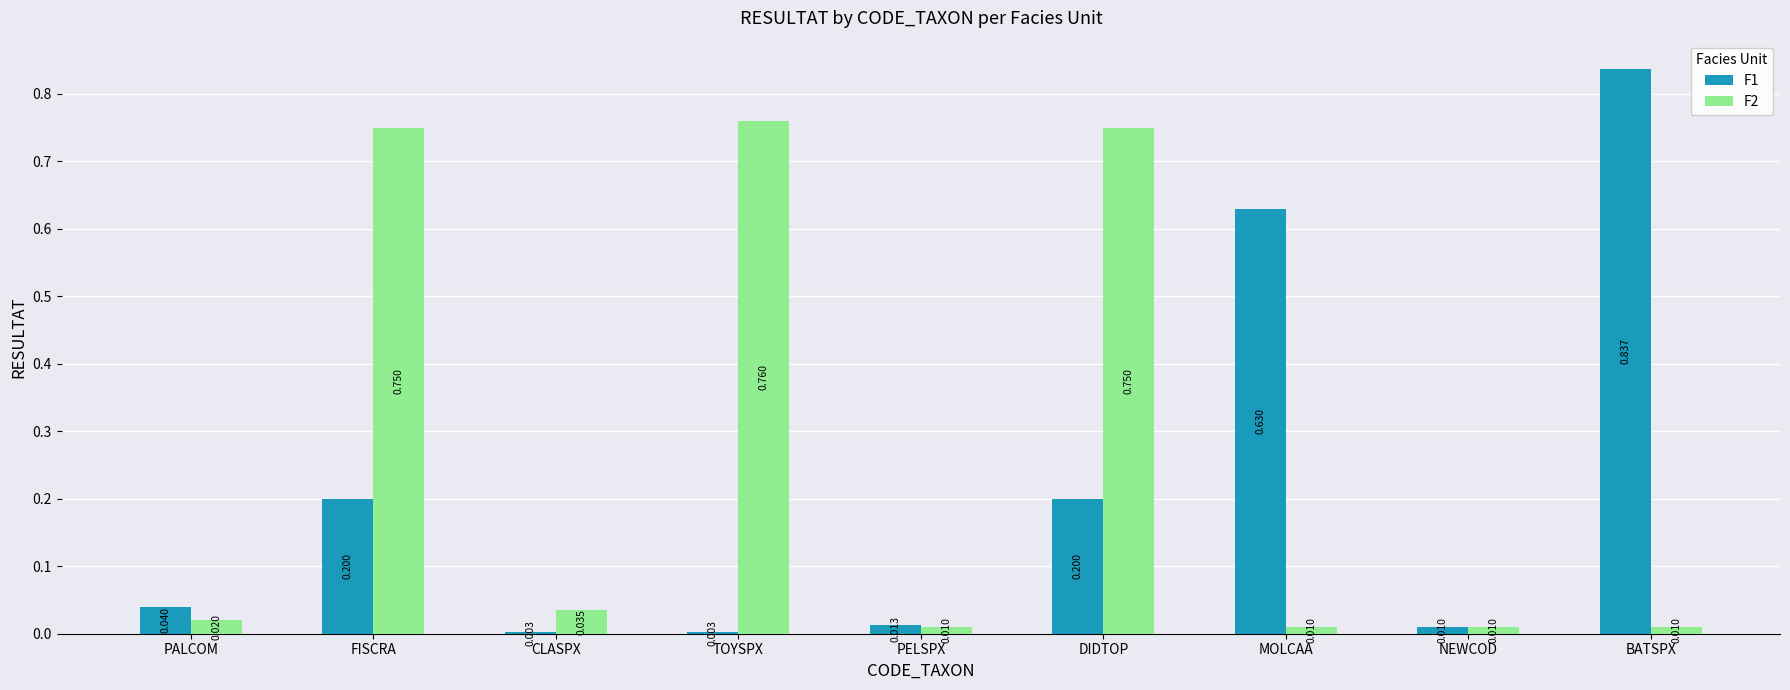

At which category does the chart reach its peak across all series?

BATSPX